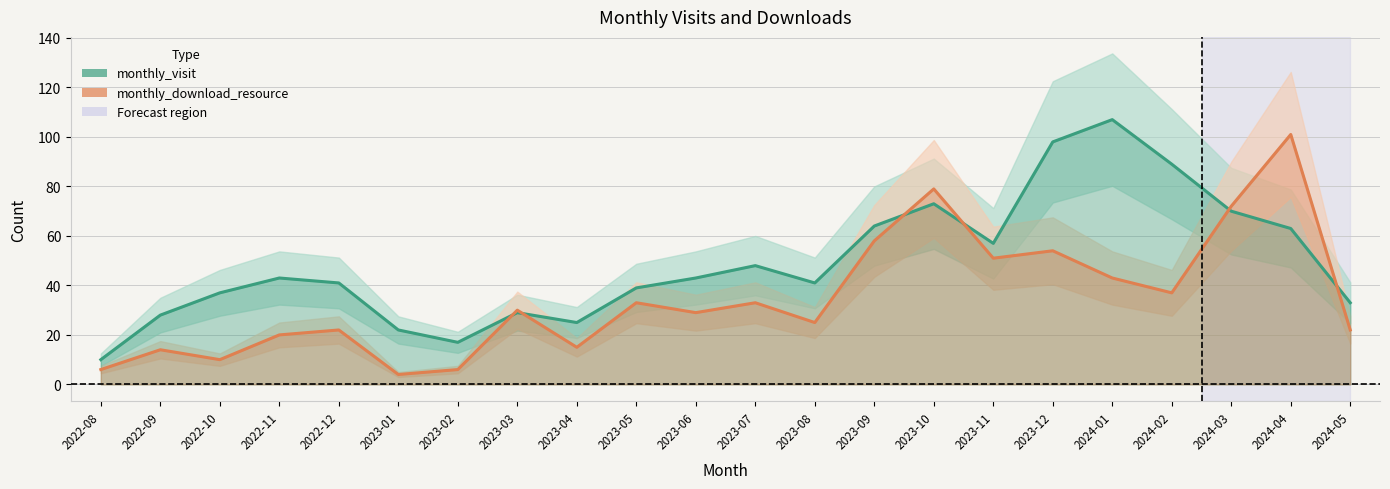

Reading left to right, extract all data points from this chart.

monthly_visit: 2022-08=10	2022-09=28	2022-10=37	2022-11=43	2022-12=41	2023-01=22	2023-02=17	2023-03=29	2023-04=25	2023-05=39	2023-06=43	2023-07=48	2023-08=41	2023-09=64	2023-10=73	2023-11=57	2023-12=98	2024-01=107	2024-02=89	2024-03=70	2024-04=63	2024-05=33
monthly_download_resource: 2022-08=6	2022-09=14	2022-10=10	2022-11=20	2022-12=22	2023-01=4	2023-02=6	2023-03=30	2023-04=15	2023-05=33	2023-06=29	2023-07=33	2023-08=25	2023-09=58	2023-10=79	2023-11=51	2023-12=54	2024-01=43	2024-02=37	2024-03=72	2024-04=101	2024-05=22